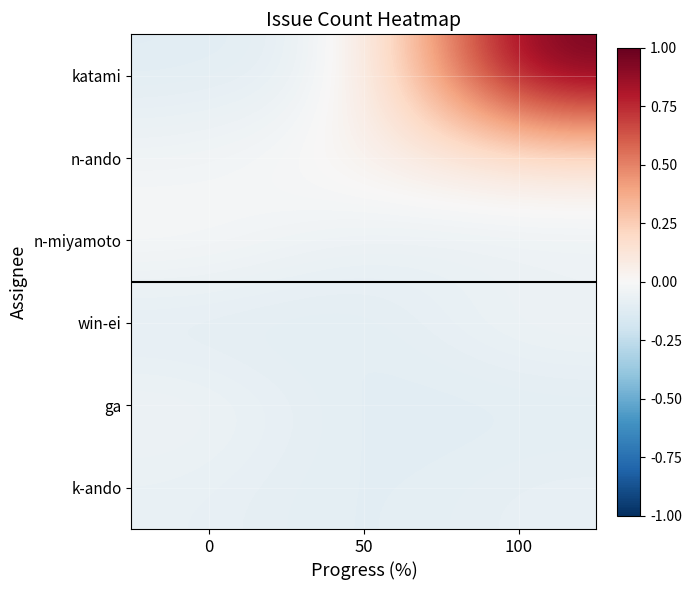

Reading right to left, list all the values displayed in this chart.

katami: 100=1.0	50=-0.1	0=-0.1
n-ando: 100=0.1	50=0.0	0=-0.0
n-miyamoto: 100=-0.1	50=-0.1	0=0.0
win-ei: 100=-0.0	50=-0.1	0=-0.1
ga: 100=-0.1	50=-0.1	0=-0.0
k-ando: 100=-0.1	50=-0.1	0=-0.1